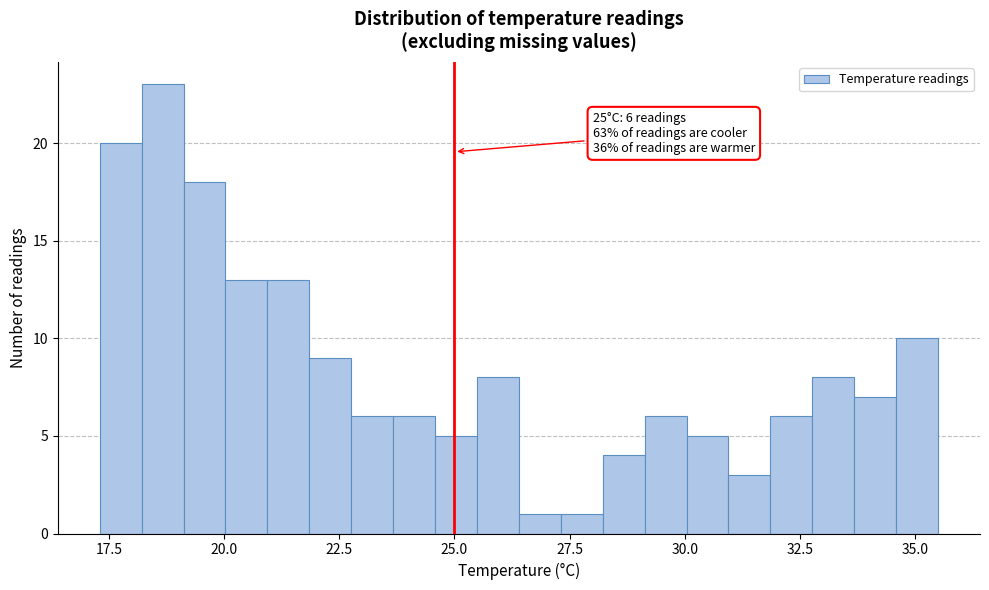

Read against the x-axis, roughly where is the centre of the tallest bar?

18.5